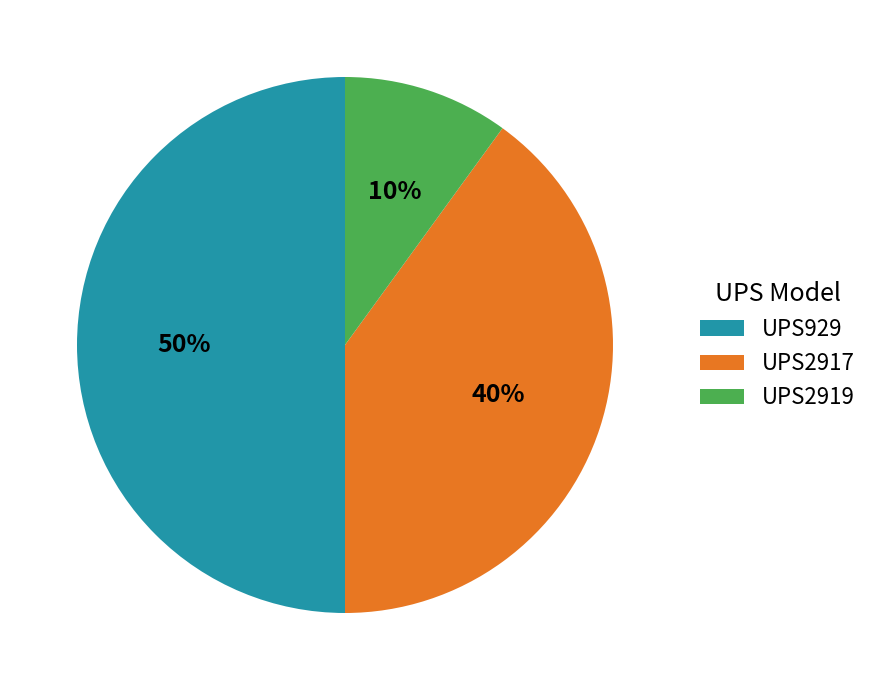

Does UPS2917 account for over 50% of the chart?

No